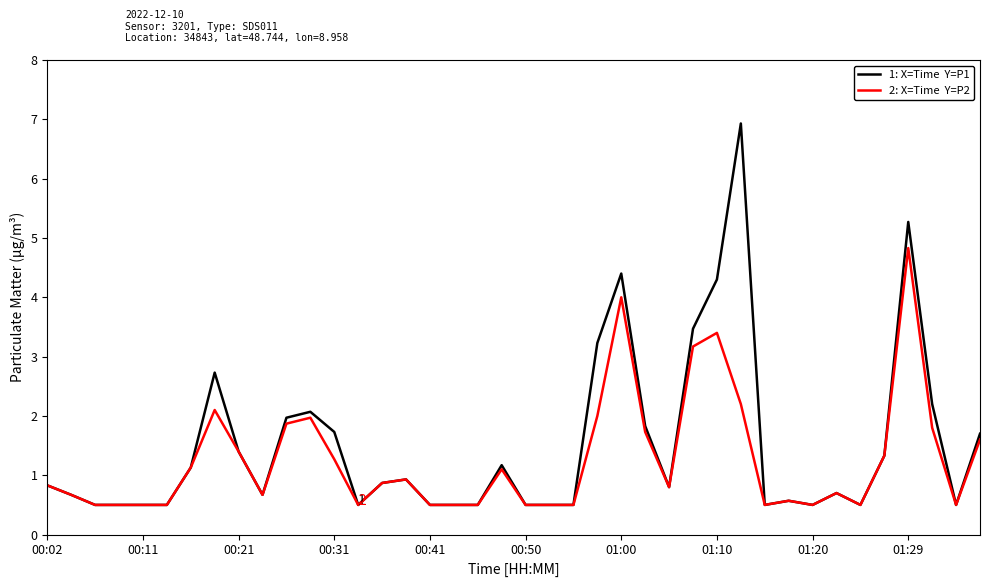

What is the greatest value displayed?

6.9